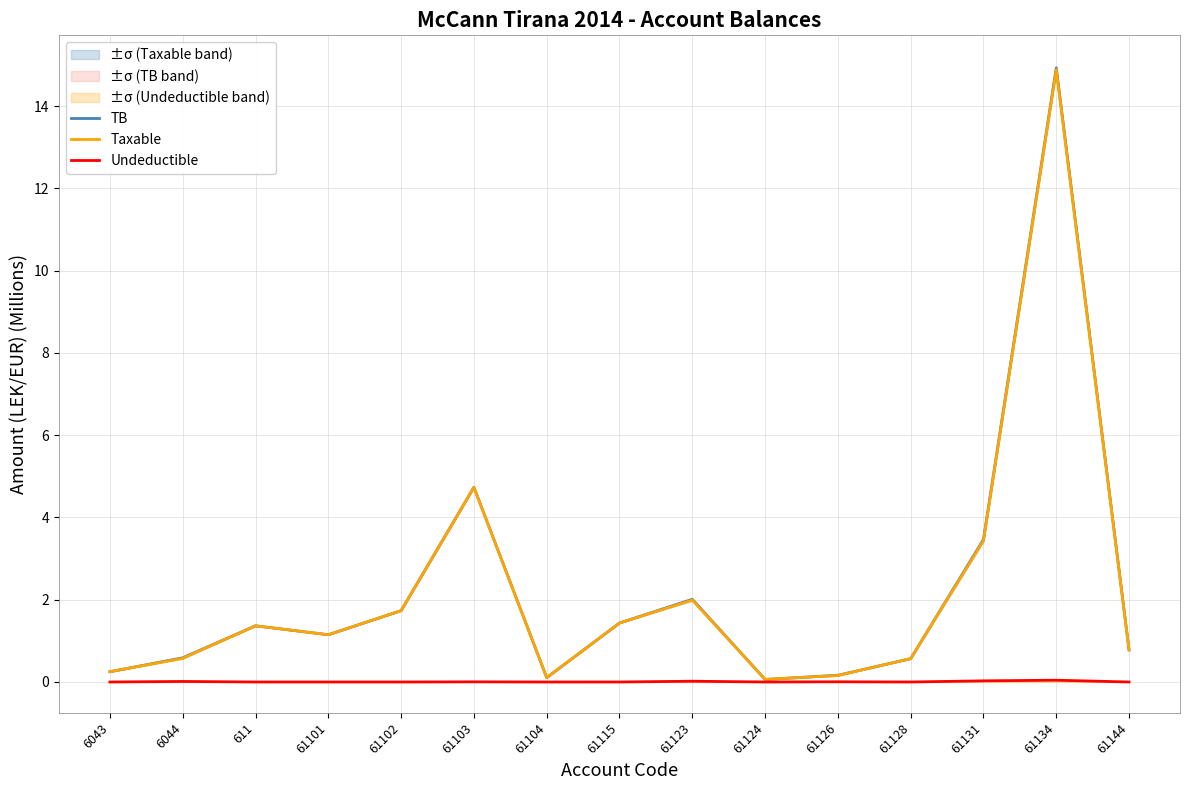

True or false: Undeductible and Taxable intersect in this chart.

False